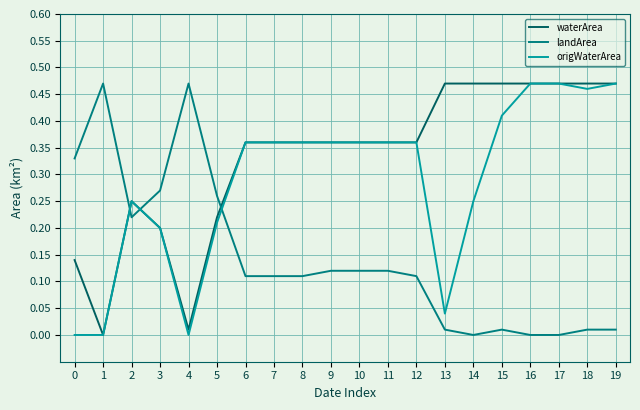

True or false: waterArea and landArea intersect in this chart.

True